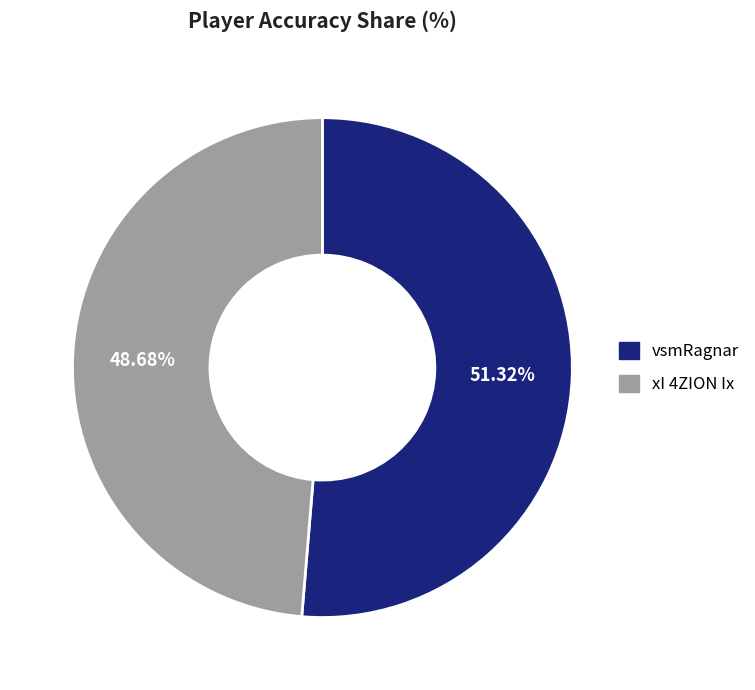

To the nearest percent, what is the average slice percentage?

50%